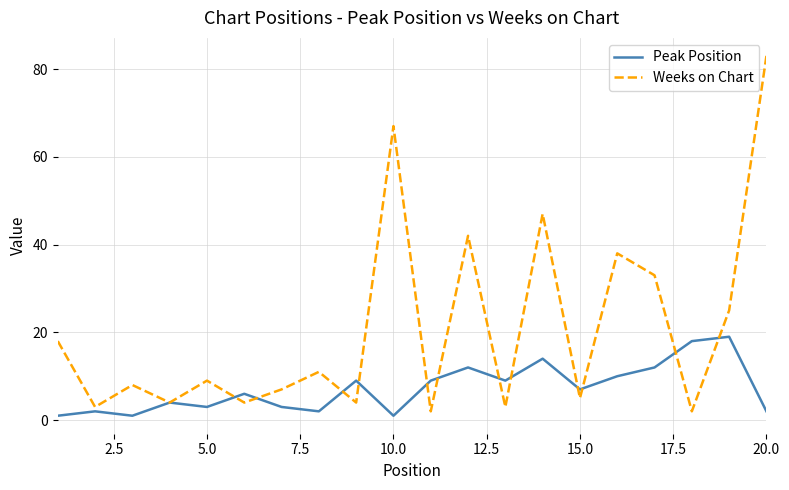

What is the lowest value of the Peak Position series?

1